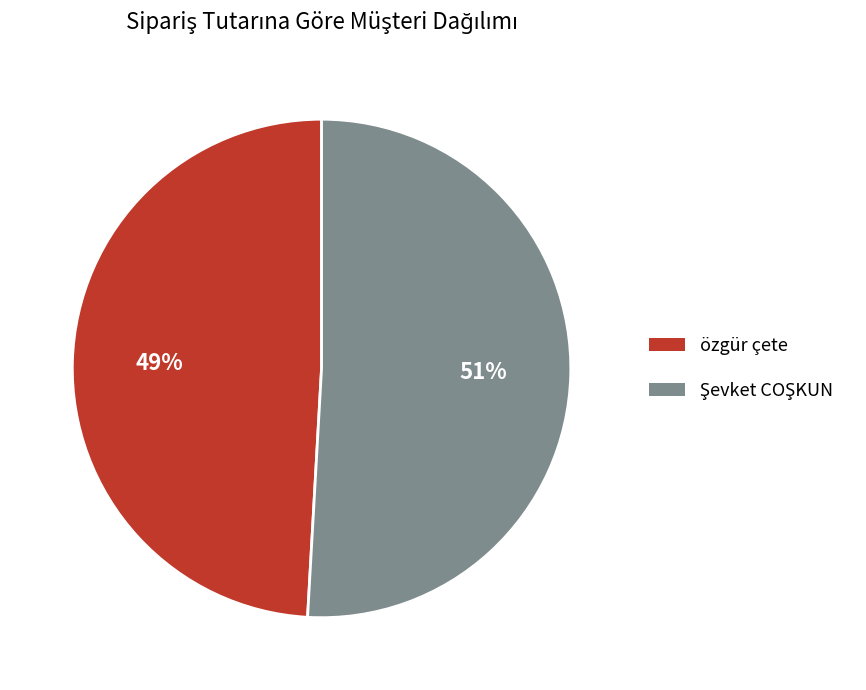

To the nearest percent, what is the difference between the largest and smallest slice percentages?

2%